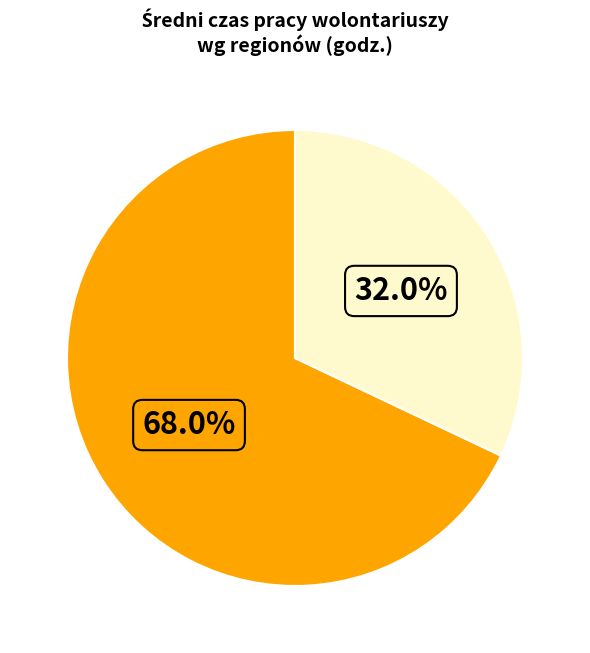

Is there a majority slice in this chart?

Yes